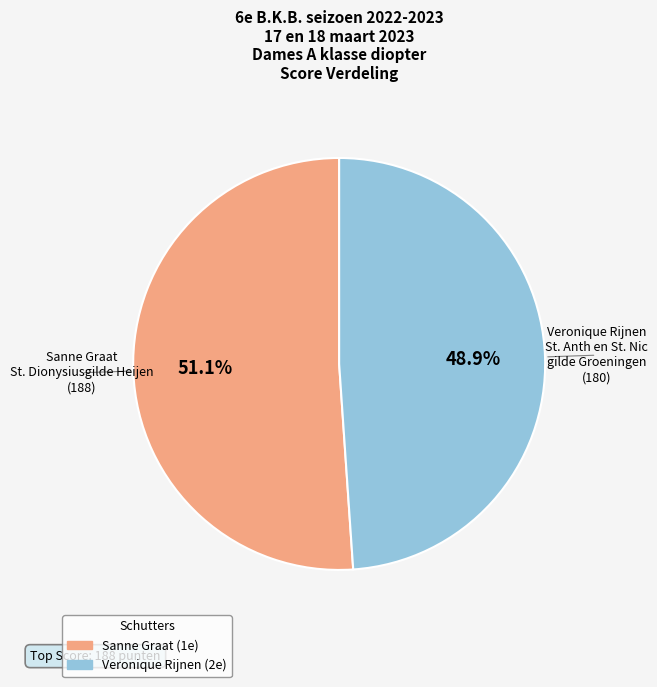

To the nearest percent, what is the difference between the Veronique Rijnen and Sanne Graat slice percentages?

2%